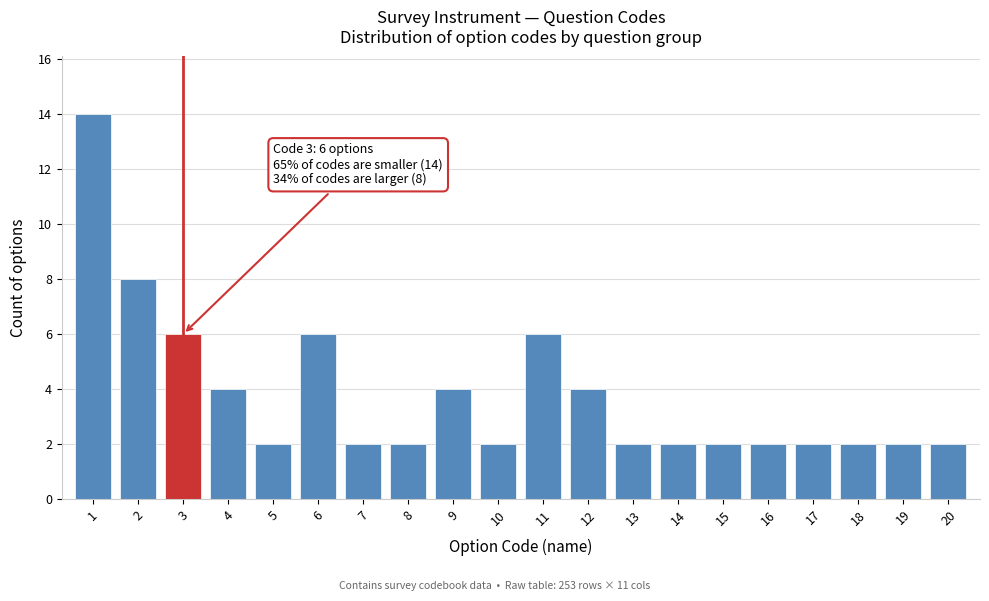

Reading left to right, transcribe all the data shown in this chart.

1=14	2=8	3=6	4=4	5=2	6=6	7=2	8=2	9=4	10=2	11=6	12=4	13=2	14=2	15=2	16=2	17=2	18=2	19=2	20=2